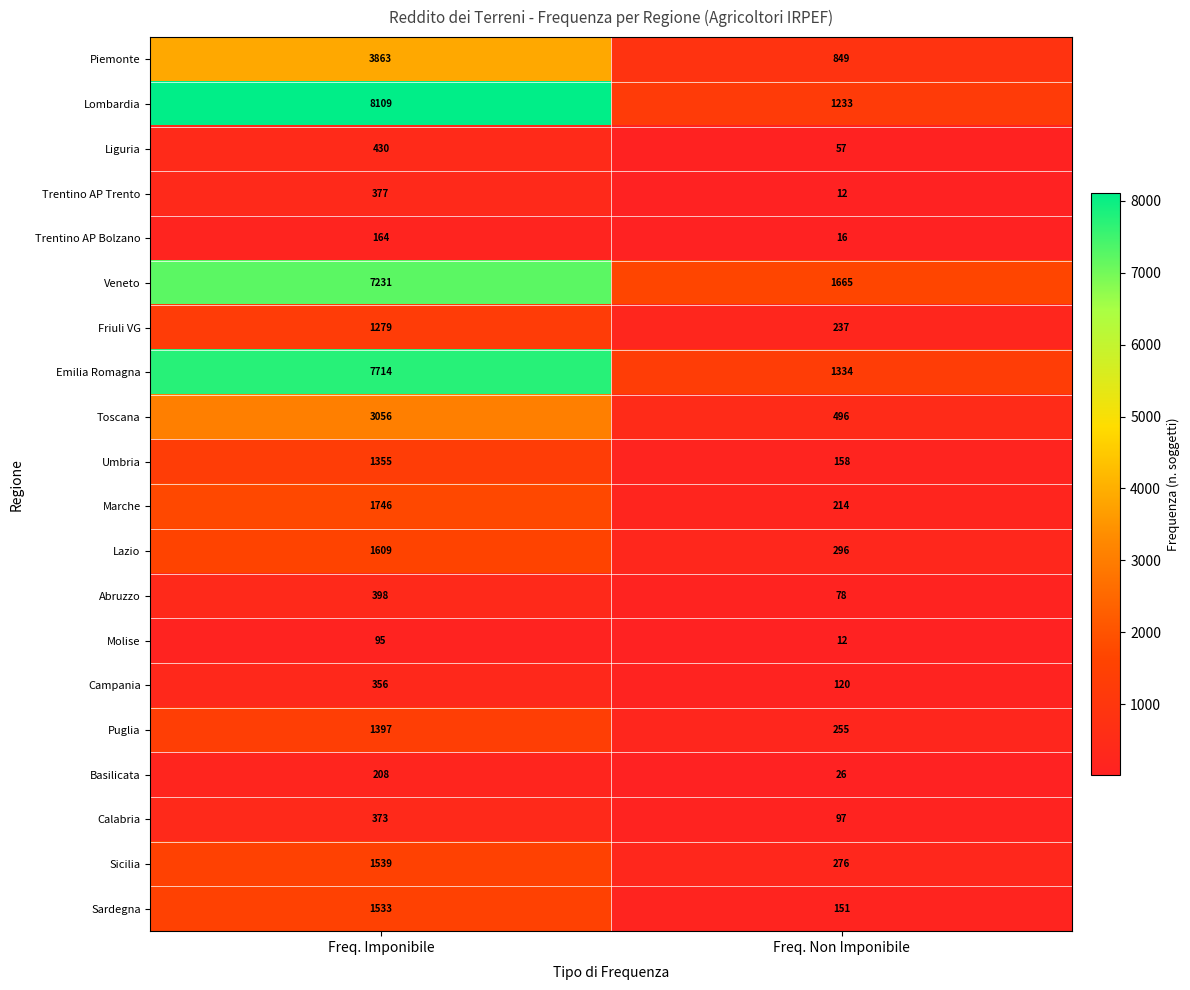

Rank the categories by Lazio value from lowest to highest.

Freq. Non Imponibile, Freq. Imponibile